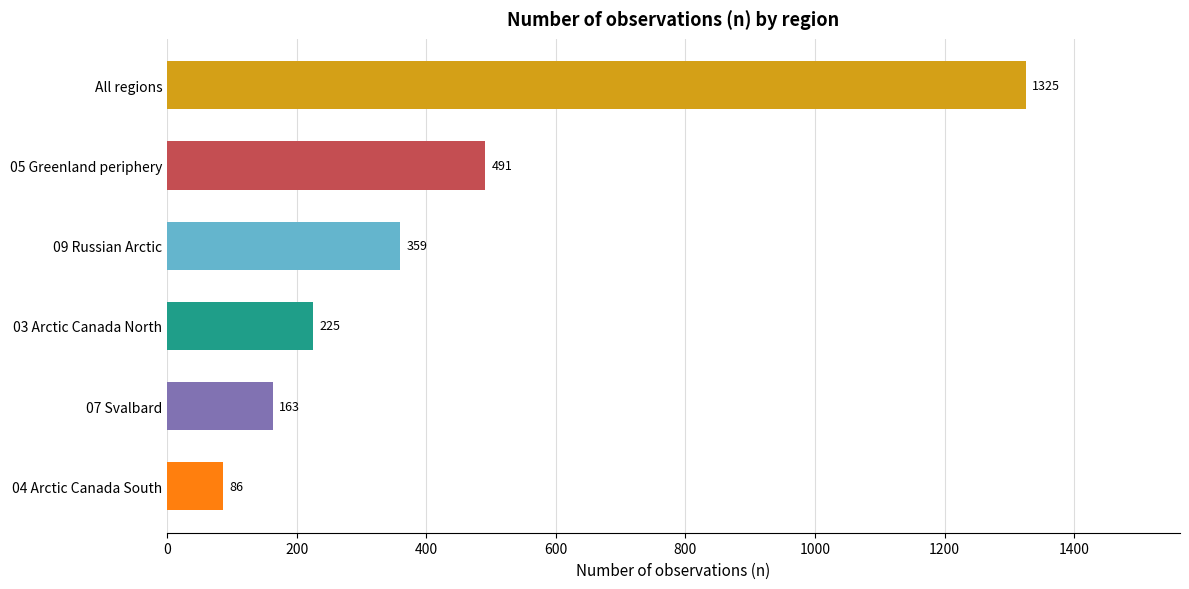

What is the sum of all values?

2649